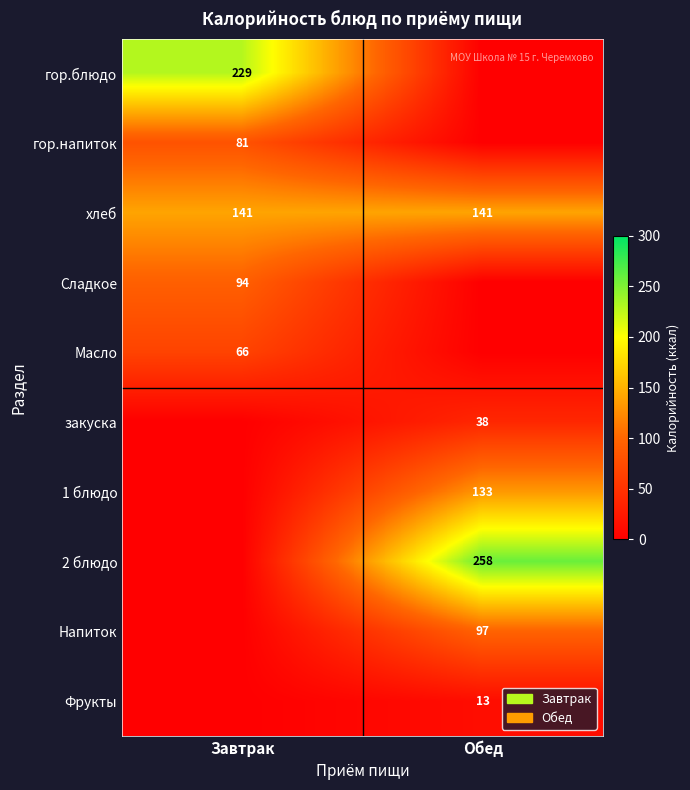

The Фрукты series shows 13 at Обед. True or false?

True